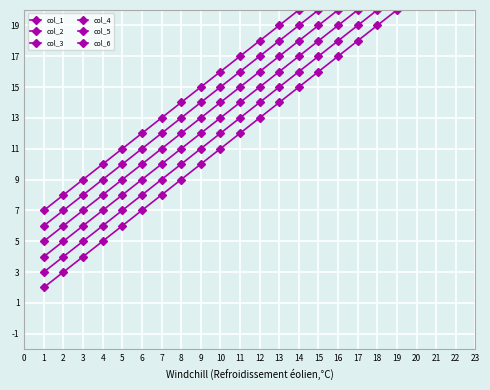

What is the greatest value displayed?

25